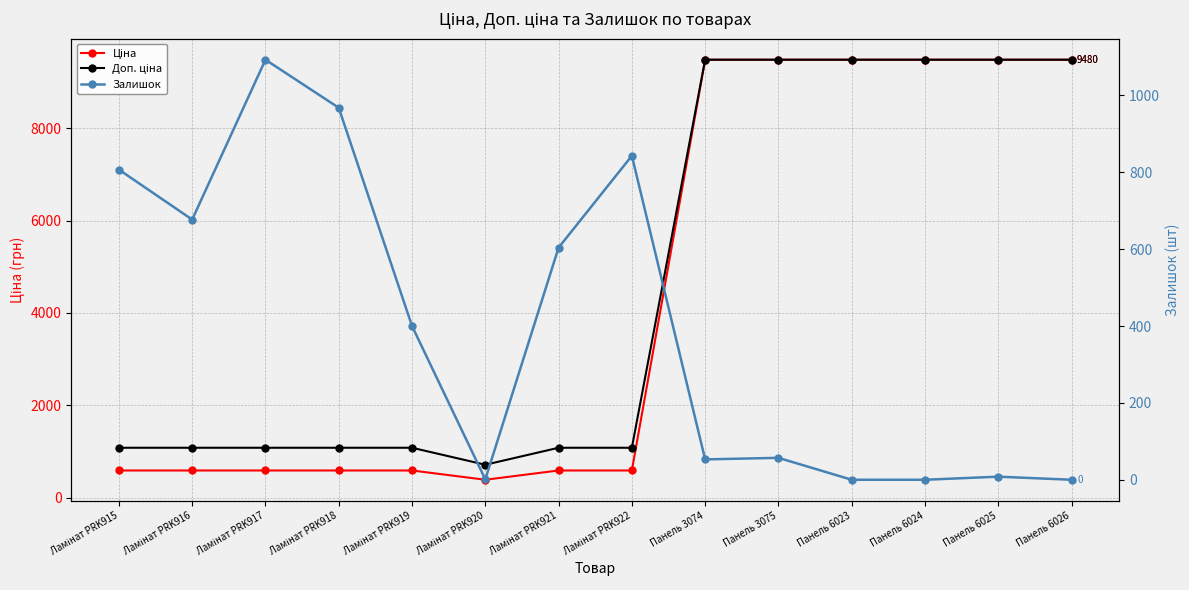

At which label is Доп. ціна closest to 5097?

Ламінат PRK915